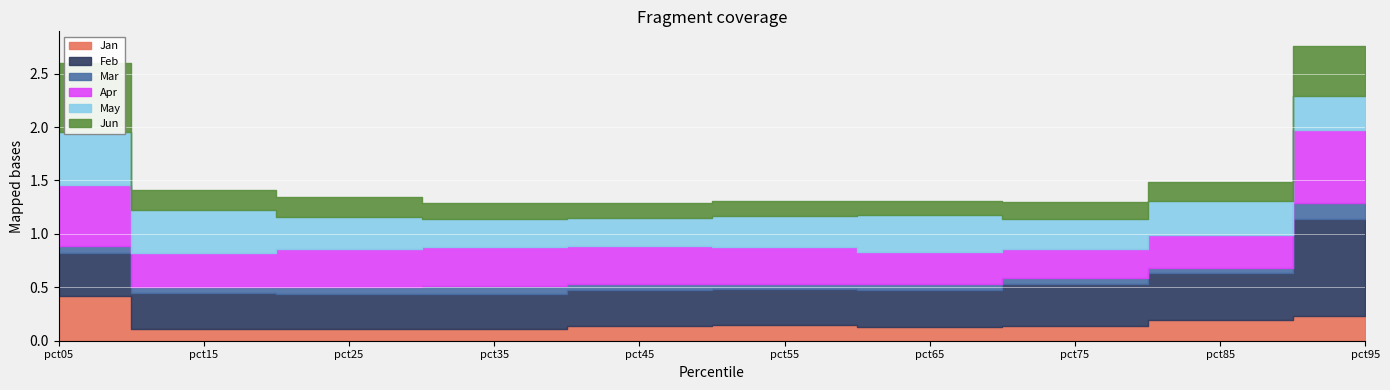

Where is Apr nearest to the value 0?

pct75